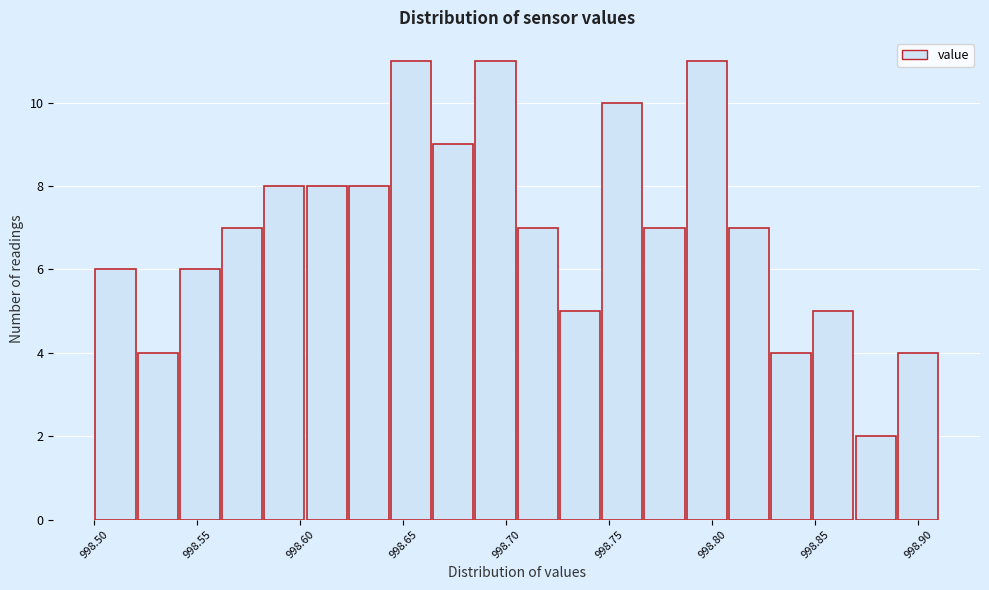

Reading left to right, list every bar in this chart as the range it spans on the x-axis followed by its height. Neither the bar edges nor the heights are printed on the chart, so give them approximately, as read against the axes.

998.500 to 998.520: 6
998.520 to 998.540: 4
998.540 to 998.560: 6
998.560 to 998.580: 7
998.580 to 998.605: 8
998.605 to 998.625: 8
998.625 to 998.645: 8
998.645 to 998.665: 11
998.665 to 998.685: 9
998.685 to 998.705: 11
998.705 to 998.725: 7
998.725 to 998.745: 5
998.745 to 998.765: 10
998.765 to 998.785: 7
998.785 to 998.810: 11
998.810 to 998.830: 7
998.830 to 998.850: 4
998.850 to 998.870: 5
998.870 to 998.890: 2
998.890 to 998.910: 4